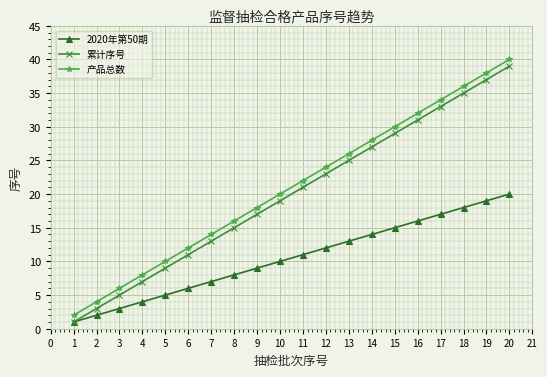

What is the smallest value displayed?

1